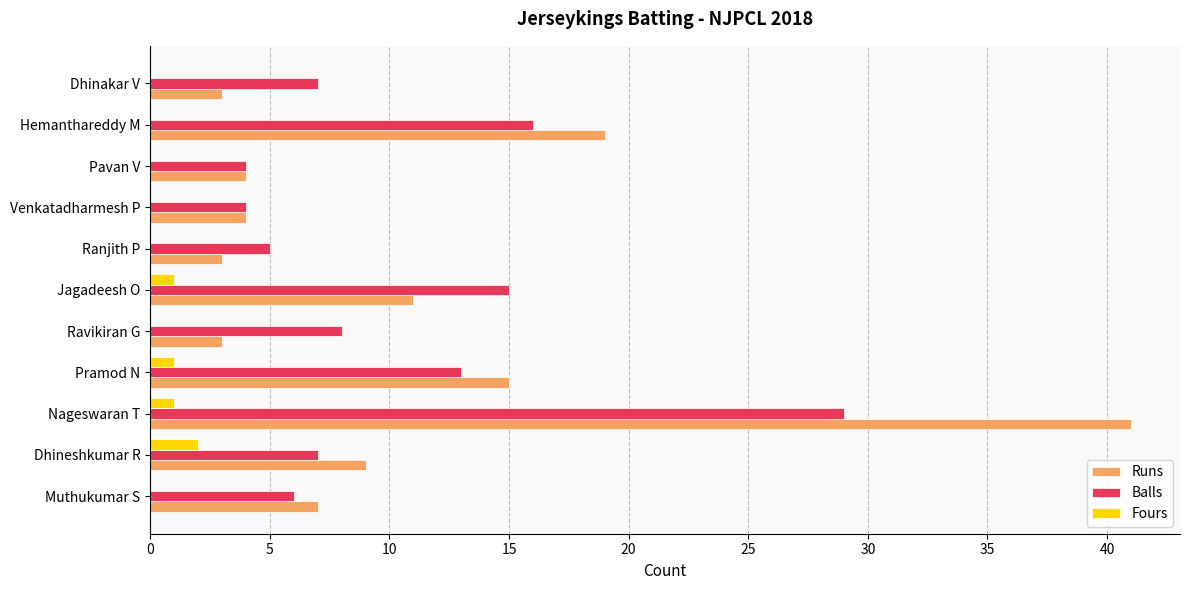

Is the value of Balls at Nageswaran T greater than the value of Fours at Hemanthareddy M?

Yes